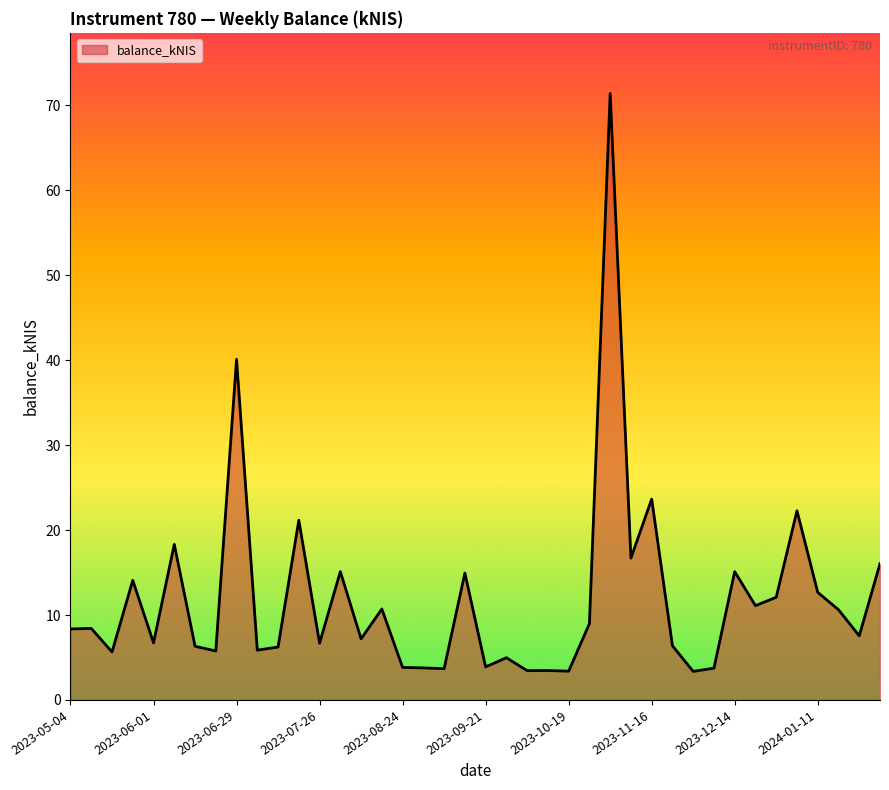

What is the maximum value shown in the chart?

71.4